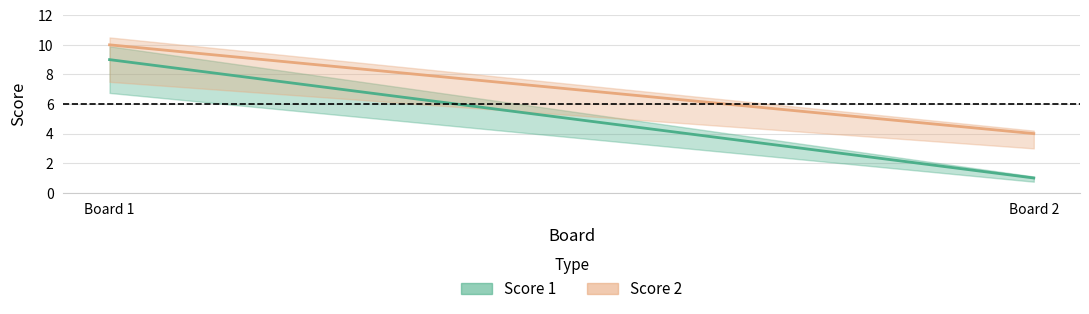

What is the value of the Score 1 point at the 1st from the left?

9